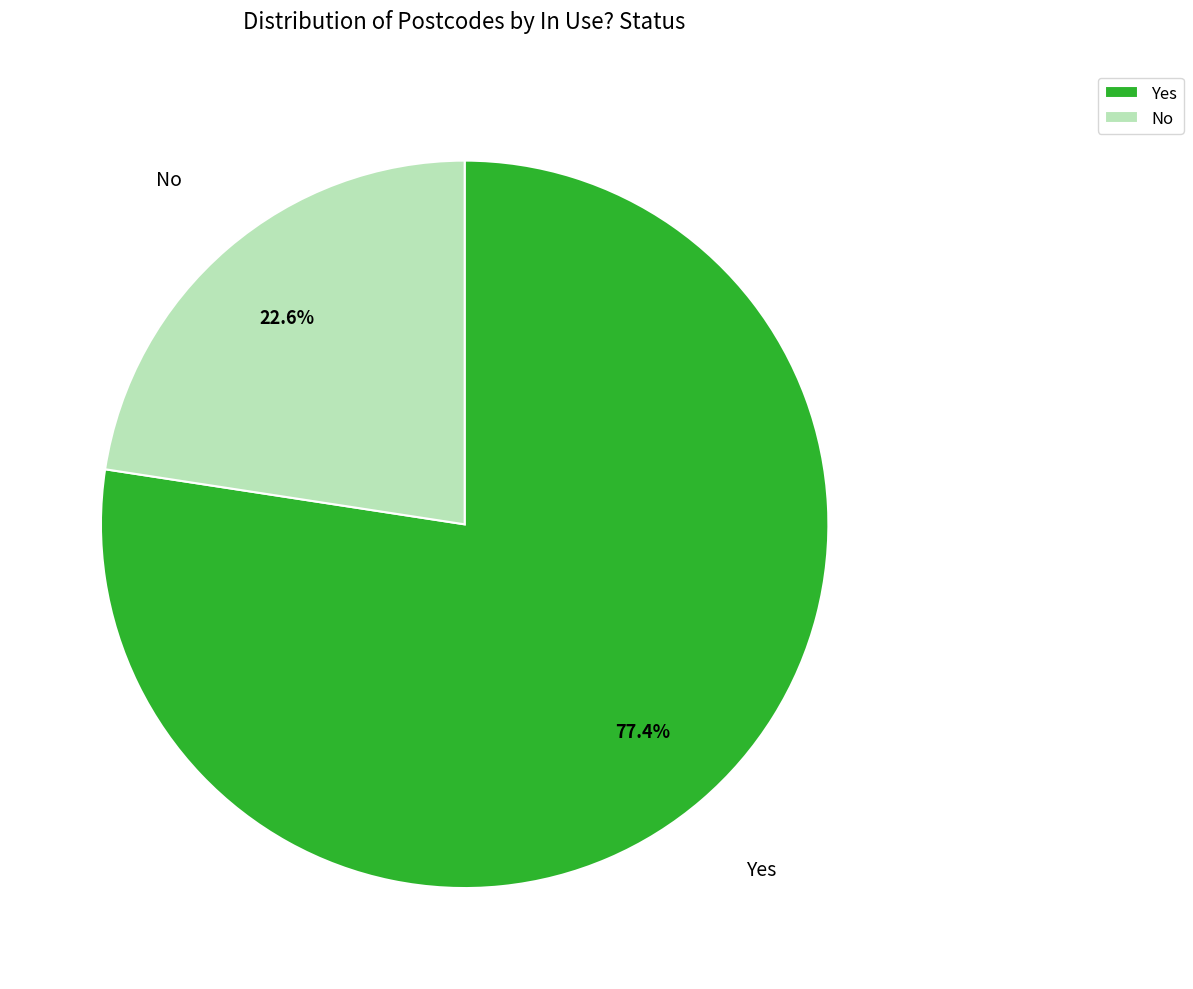

Count the number of slices in the pie.

2